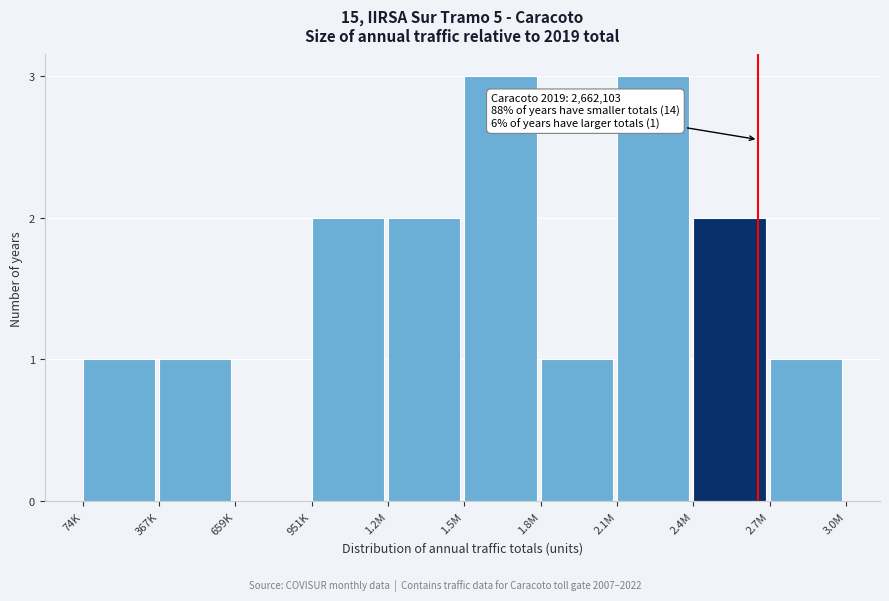

Reading left to right, transcribe all the data shown in this chart.

74K=1	367K=1	659K=0	951K=2	1.2M=2	1.5M=3	1.8M=1	2.1M=3	2.4M=2	2.7M=1